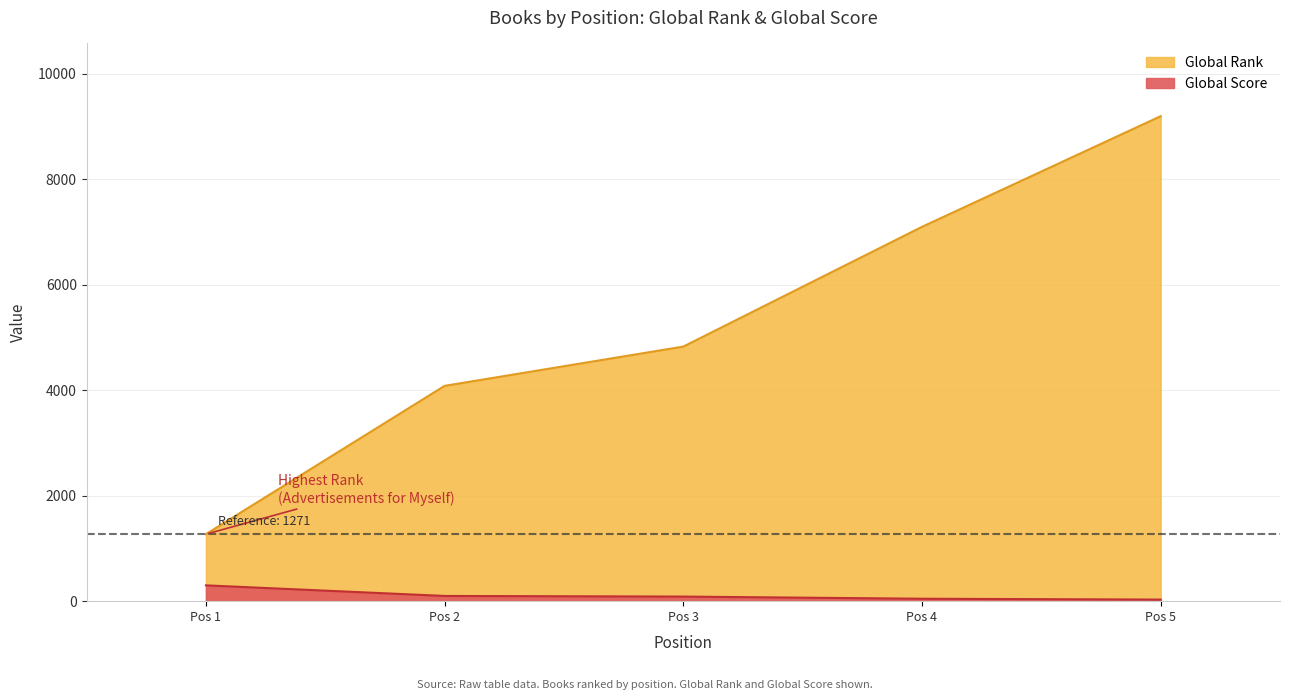

Is the value of Global Rank at Pos 3 greater than the value of Global Score at Pos 5?

Yes